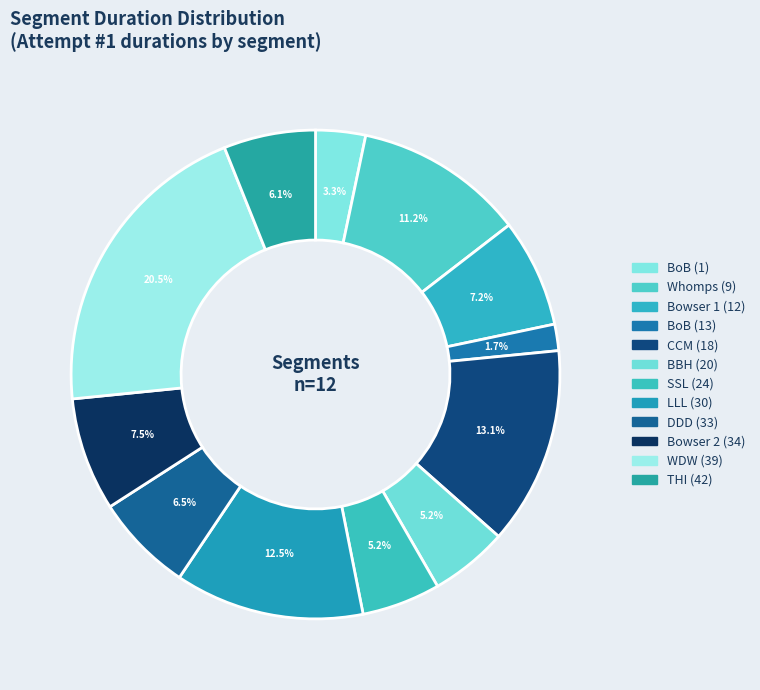

Count the number of slices in the pie.

12